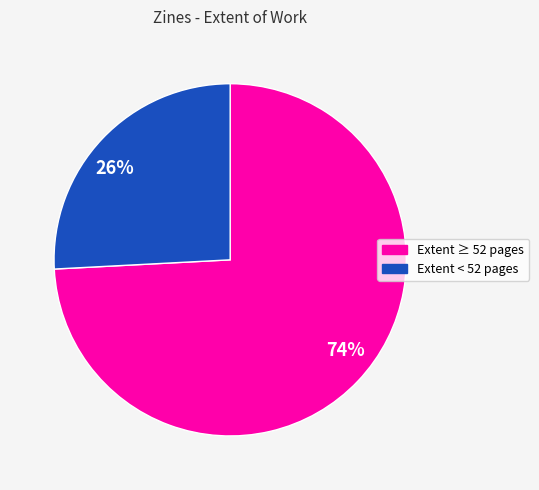

Rank the categories by value from highest to lowest.

74%, 26%